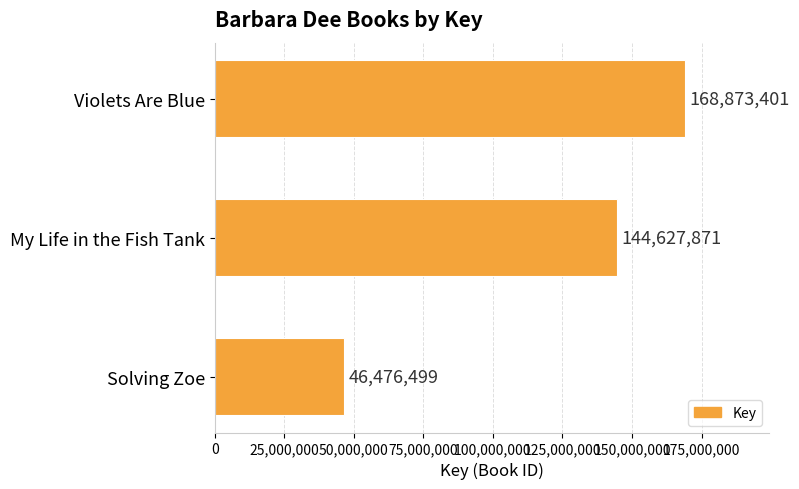

What is the sum of the values at My Life in the Fish Tank and Solving Zoe?

191104370